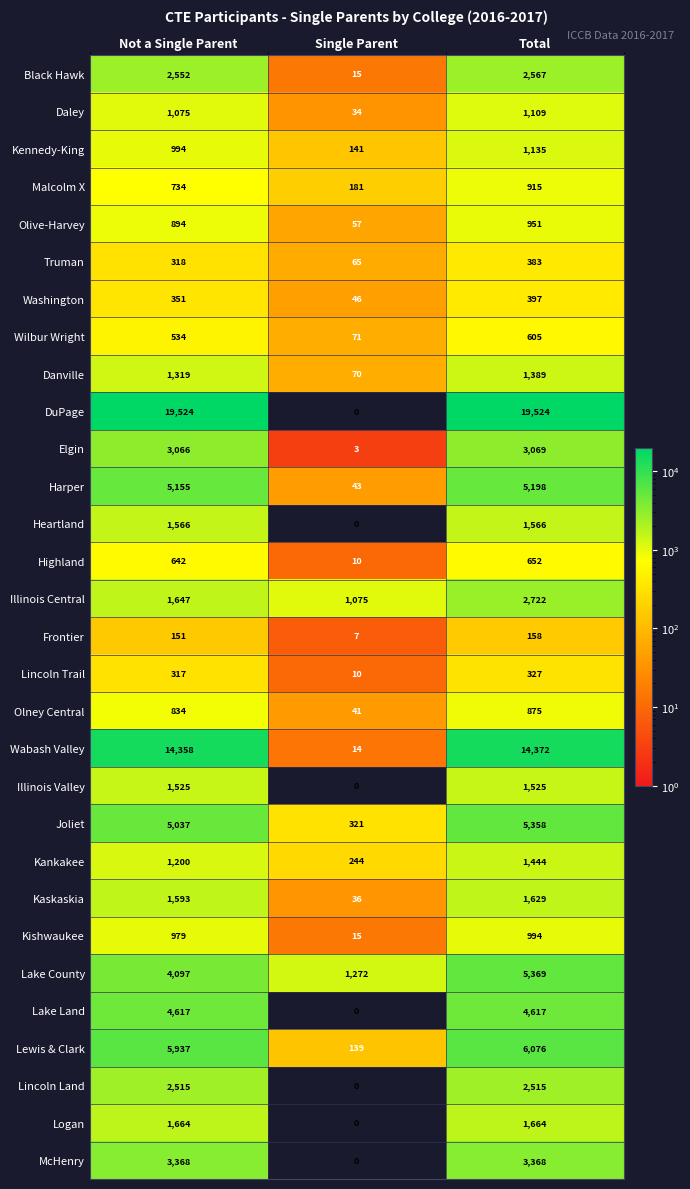

What is the maximum value shown in the chart?

19524